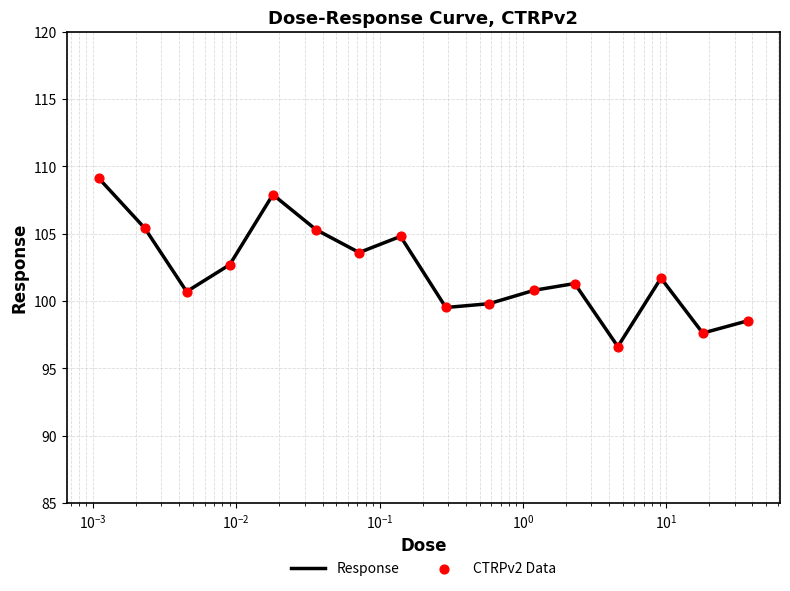

What is the minimum value shown in the chart?

96.6